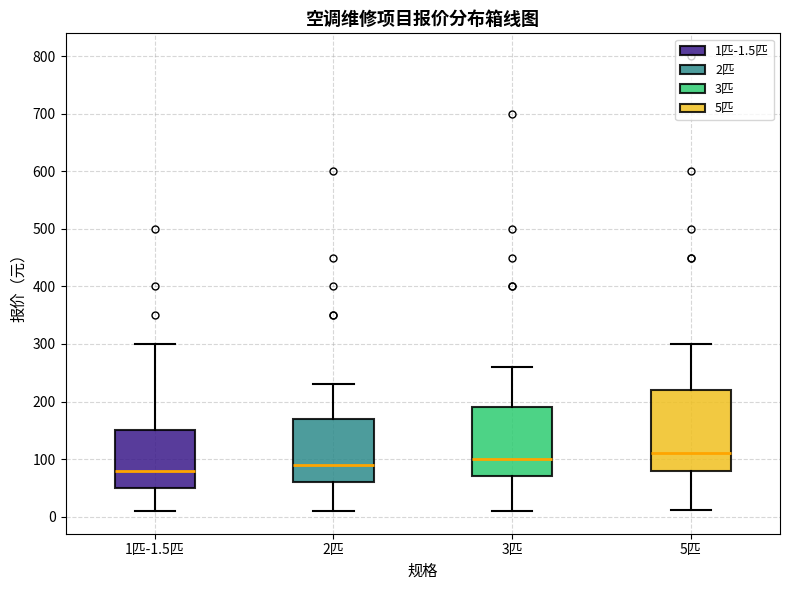

Reading left to right, transcribe this box plot: for each box, give where its median line is, the range the box spans, and where its two whiskers end, as read against the y-axis. The values are not printed on the chart, so give them approximately, as read against the axis.

1匹-1.5匹: median 80, box 50 to 150, whiskers 10 to 300
2匹: median 90, box 60 to 170, whiskers 10 to 230
3匹: median 100, box 70 to 190, whiskers 10 to 260
5匹: median 110, box 80 to 220, whiskers 10 to 300